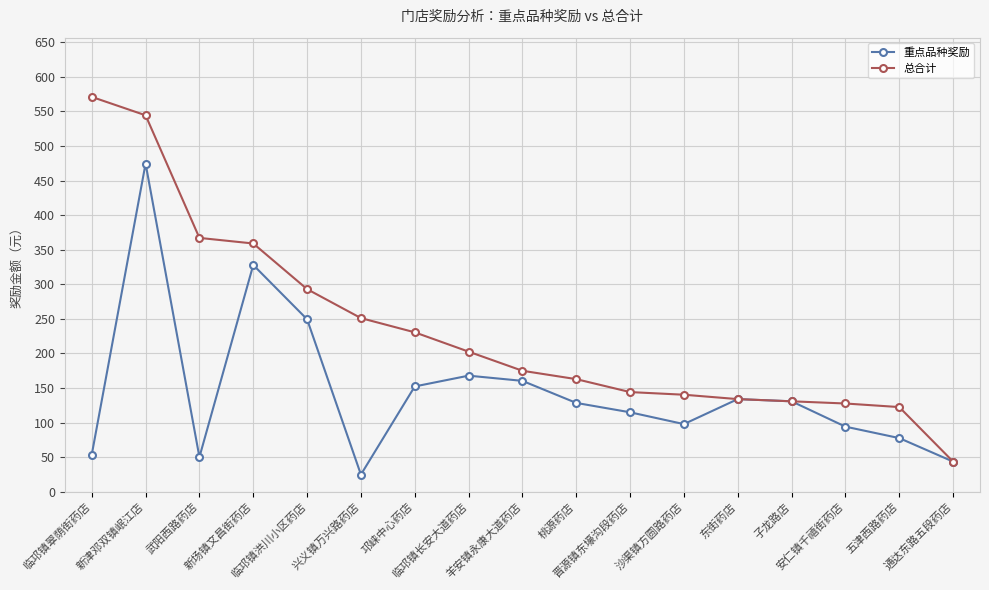

Rank the series by their maximum value, from highest to lowest.

总合计, 重点品种奖励